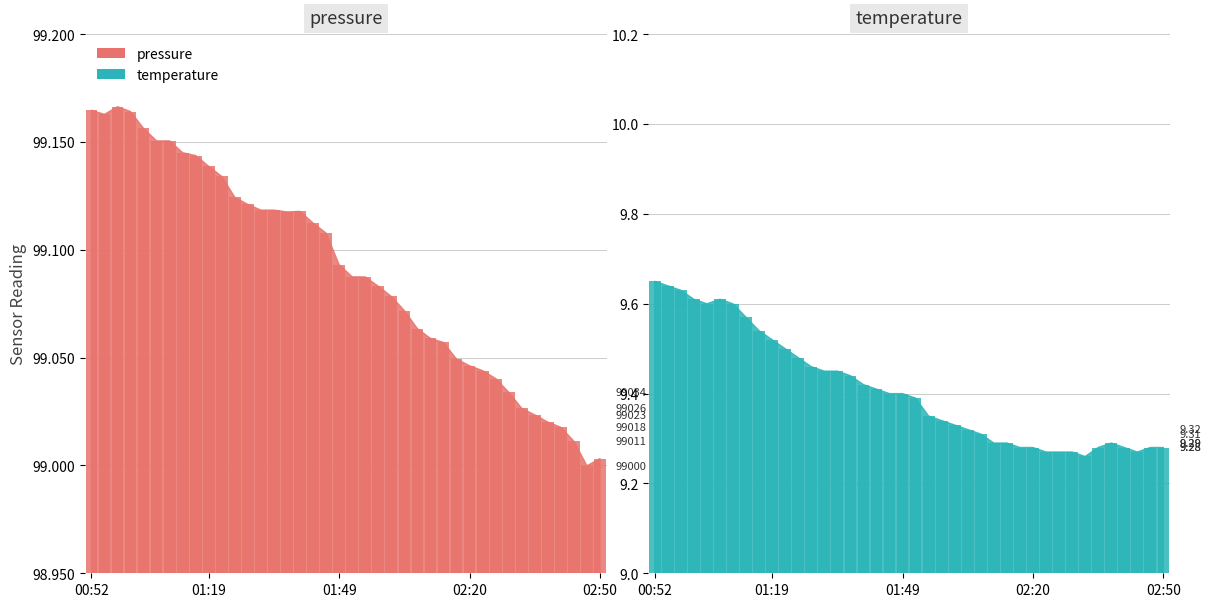

At 00:58, list the series in order from largest to smallest.

pressure, temperature